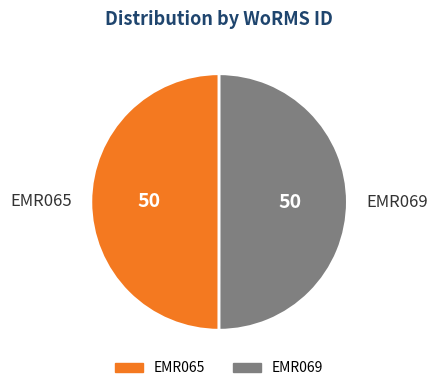

Combined, do EMR065 and EMR069 account for over 50%?

Yes